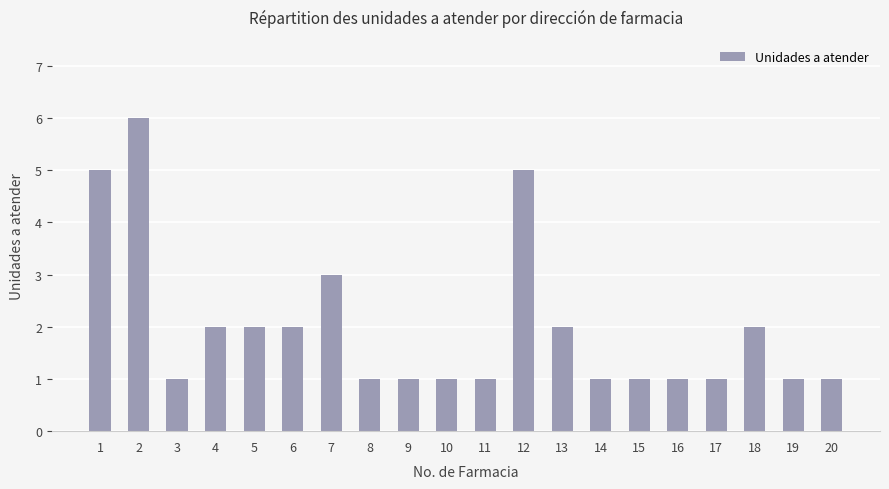

Read the value at 8.

1